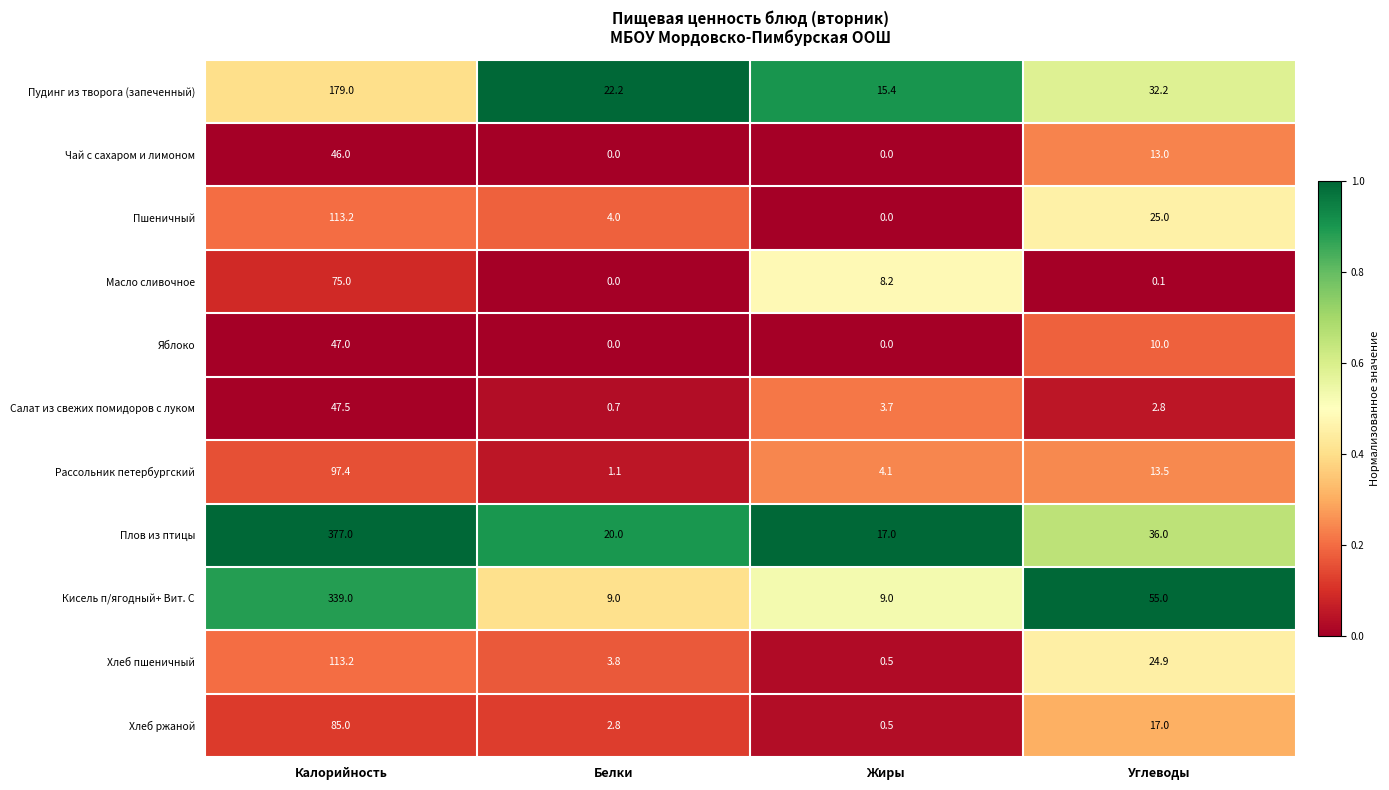

What is the sum of all Масло сливочное values?

83.3